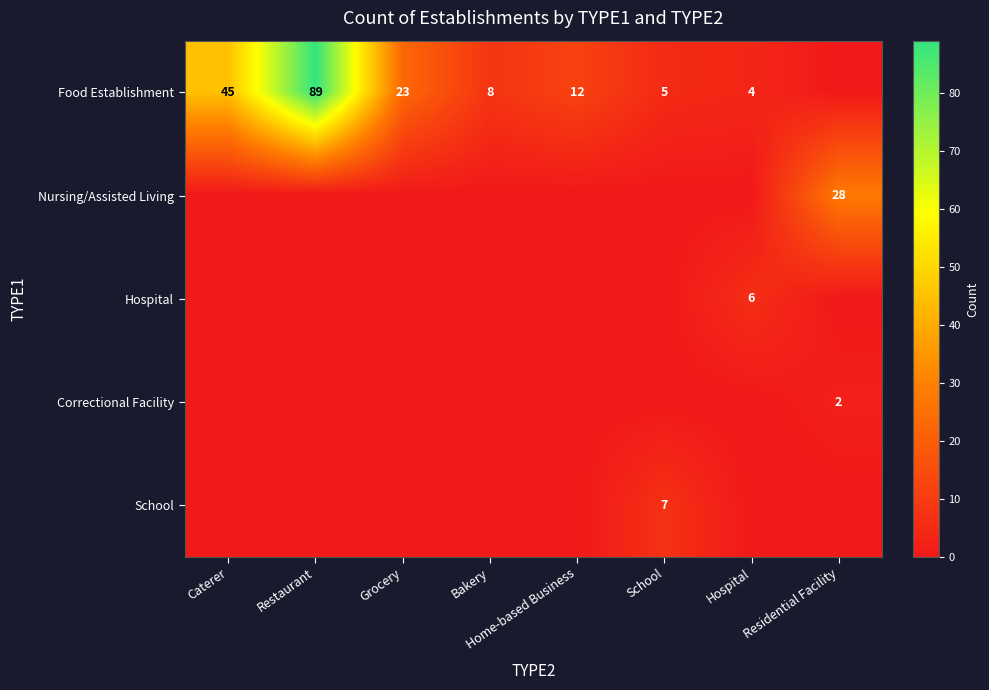

The value of Food Establishment at Home-based Business is 7. True or false?

False